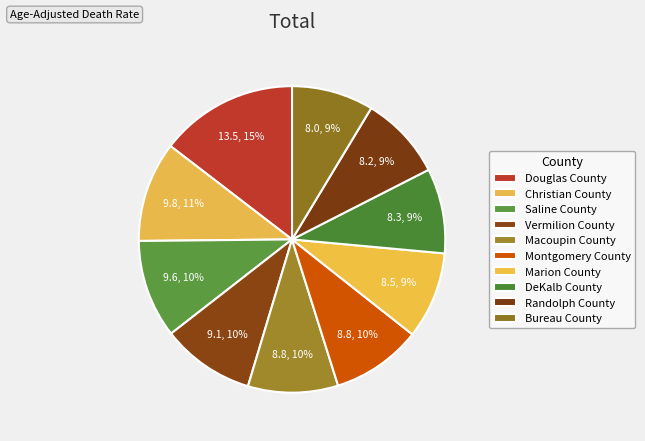

Is there any slice that represents more than half of the pie?

No